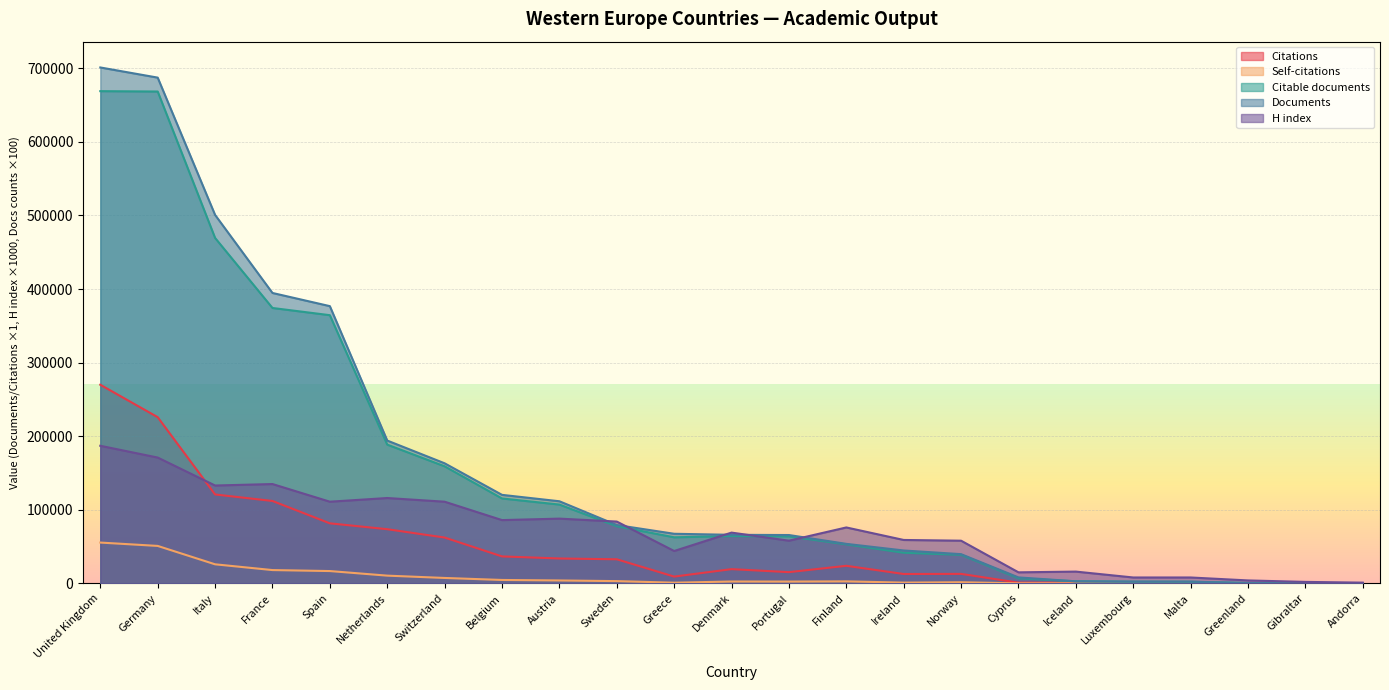

What is the value of the Self-citations point at the 5th from the left?

16736